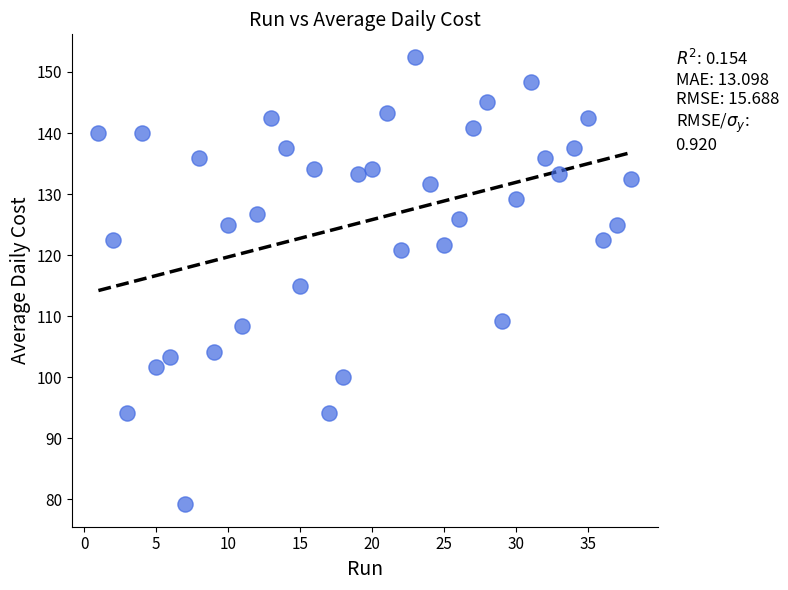

What is the range of X values (max minus min)?

37.0